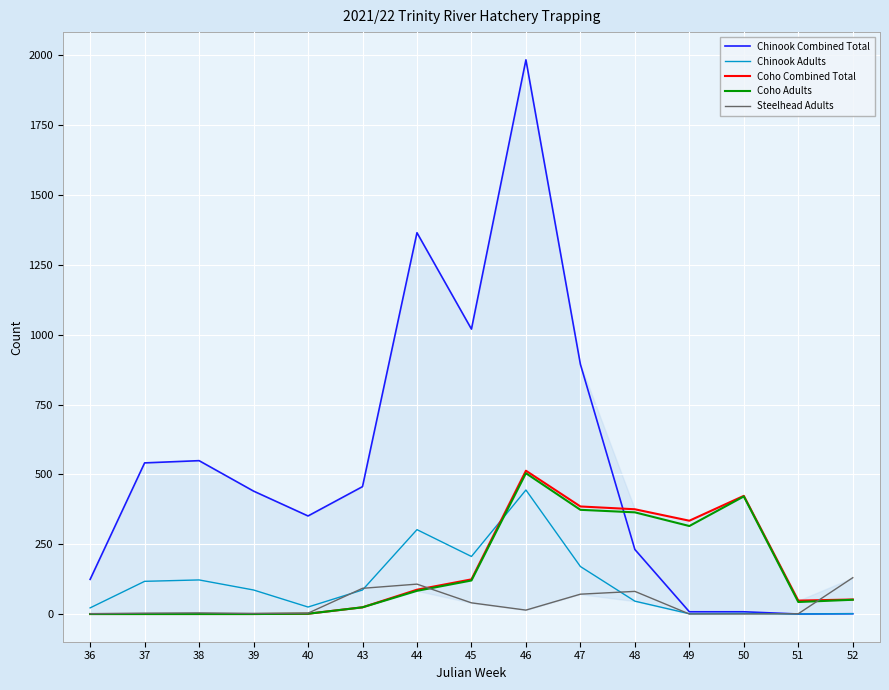

What is the greatest value displayed?

1984